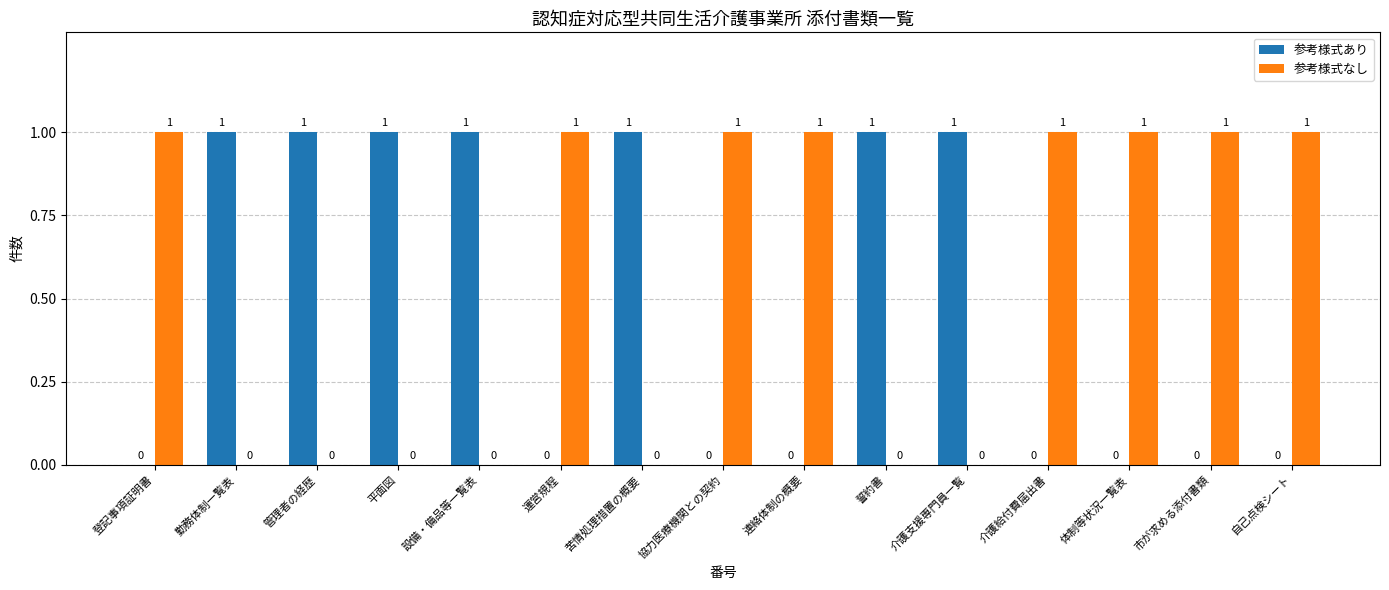

What is the sum of all 参考様式あり values?

7